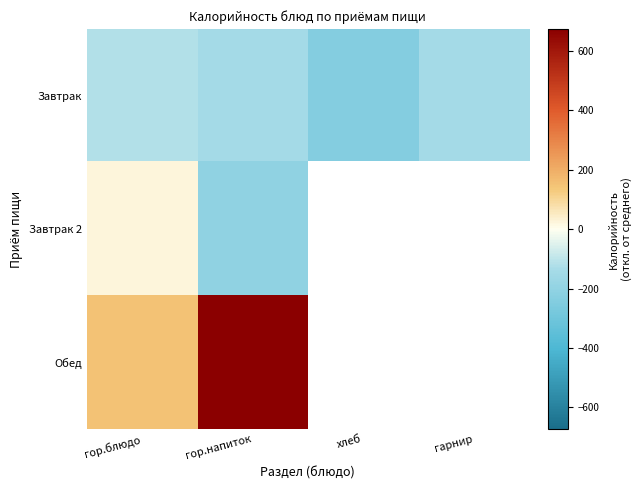

What is the greatest value displayed?

673.4